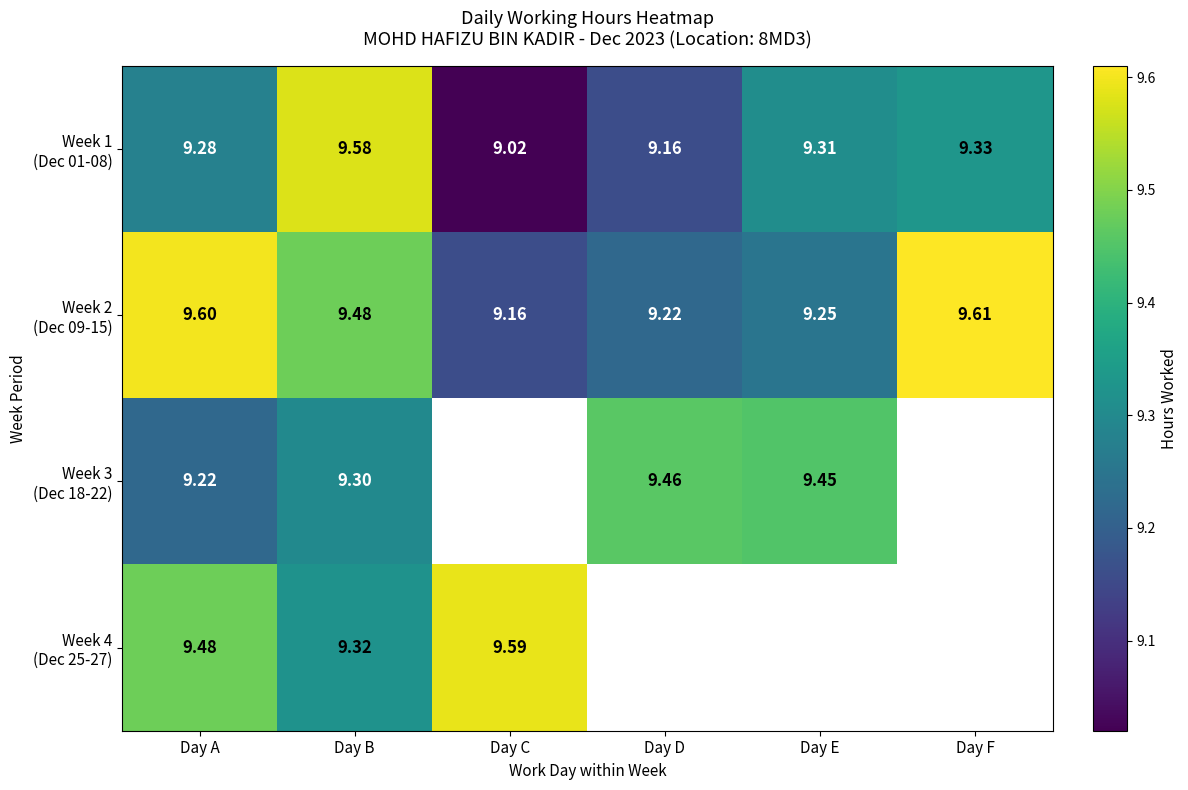

Read the Week 4 (Dec 25-27) value at Day A.

9.5